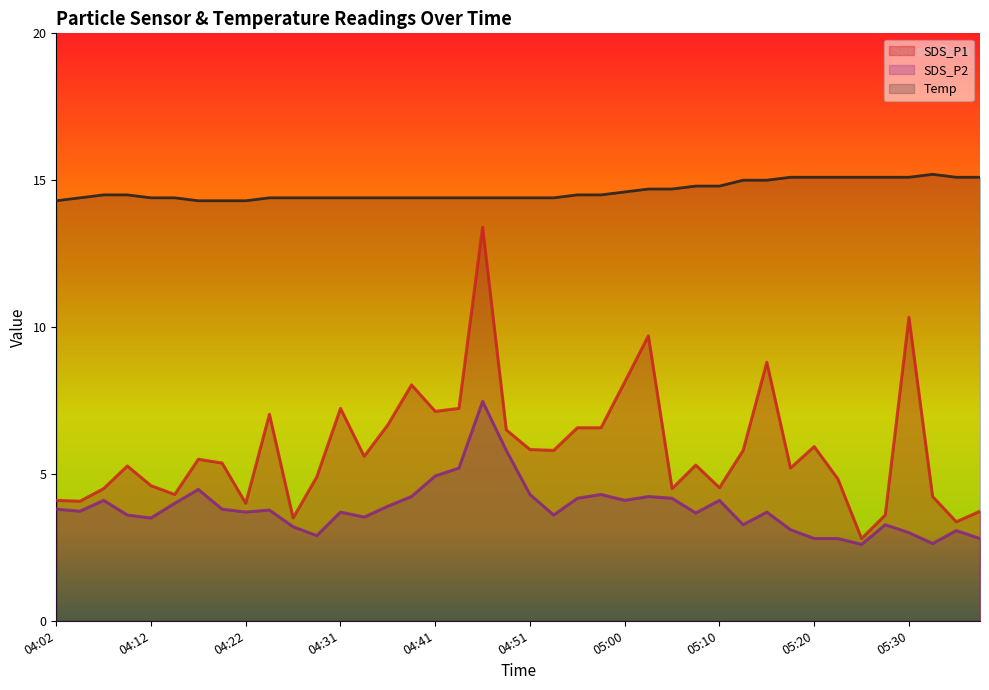

What is the highest value of the SDS_P2 series?

7.5